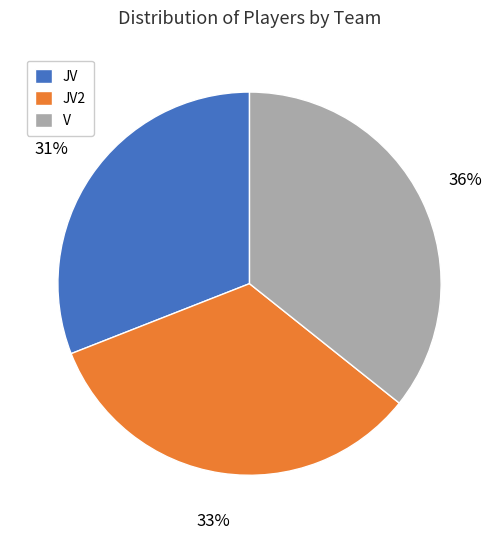

To the nearest percent, what percentage of the pie is JV2?

33%